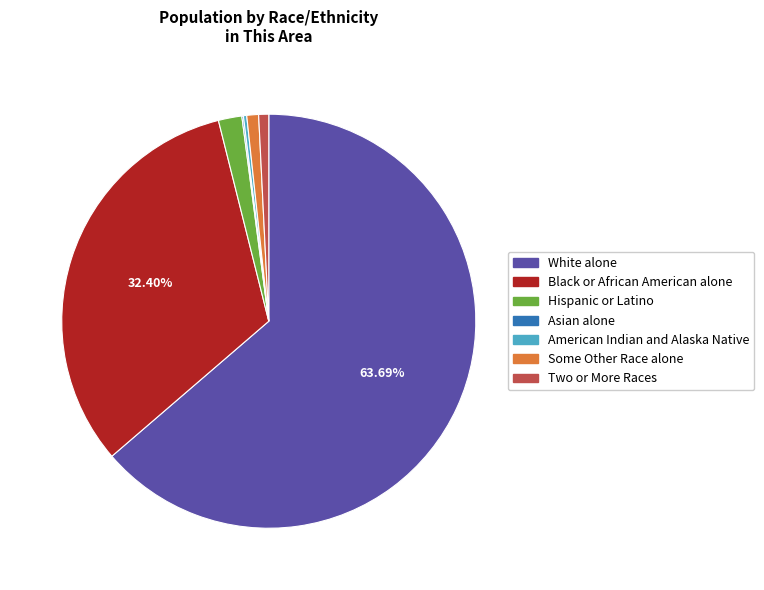

Which slice represents more than half of the pie?

White alone